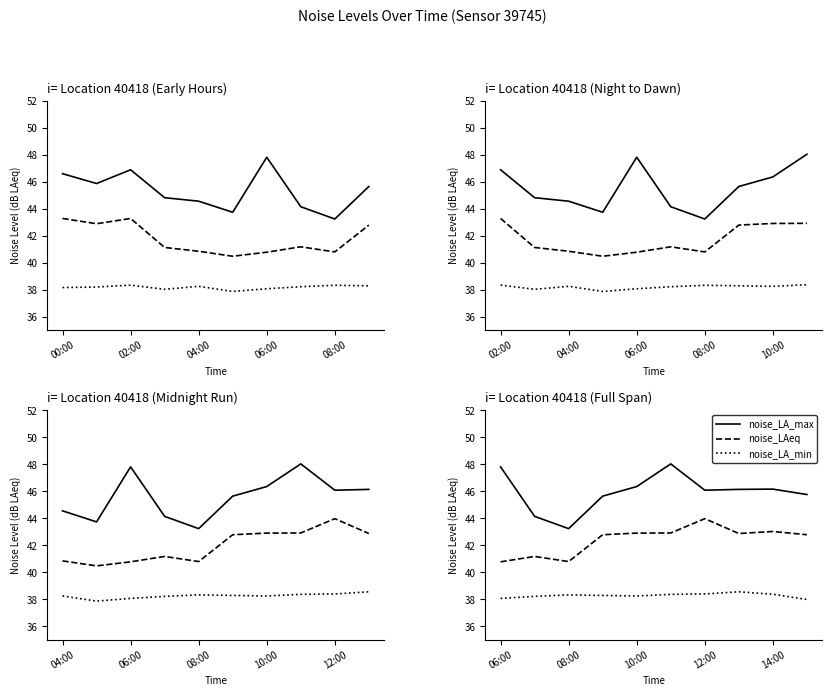

List the series in order of their peak value, lowest first.

noise_LA_min, noise_LAeq, noise_LA_max